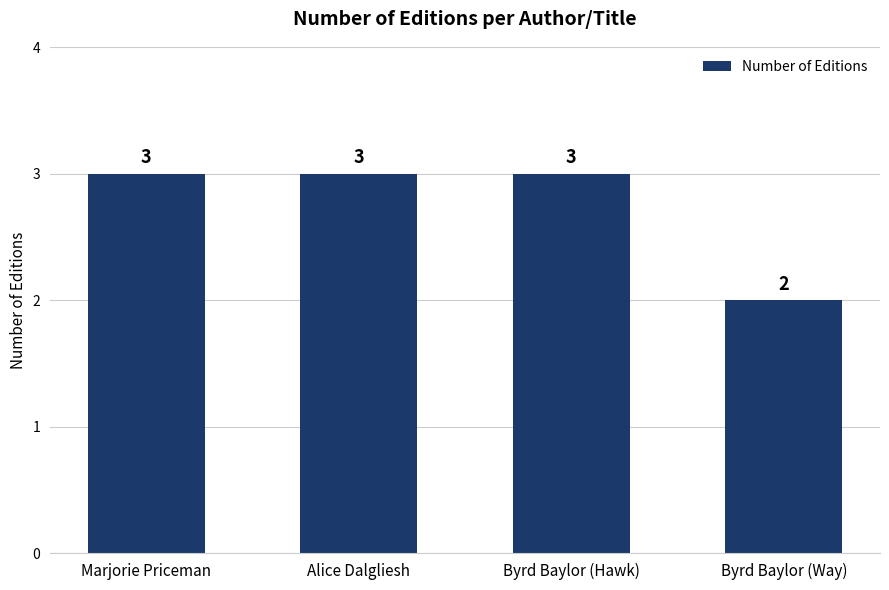

Is it true that the value at Alice Dalgliesh is 2?

False